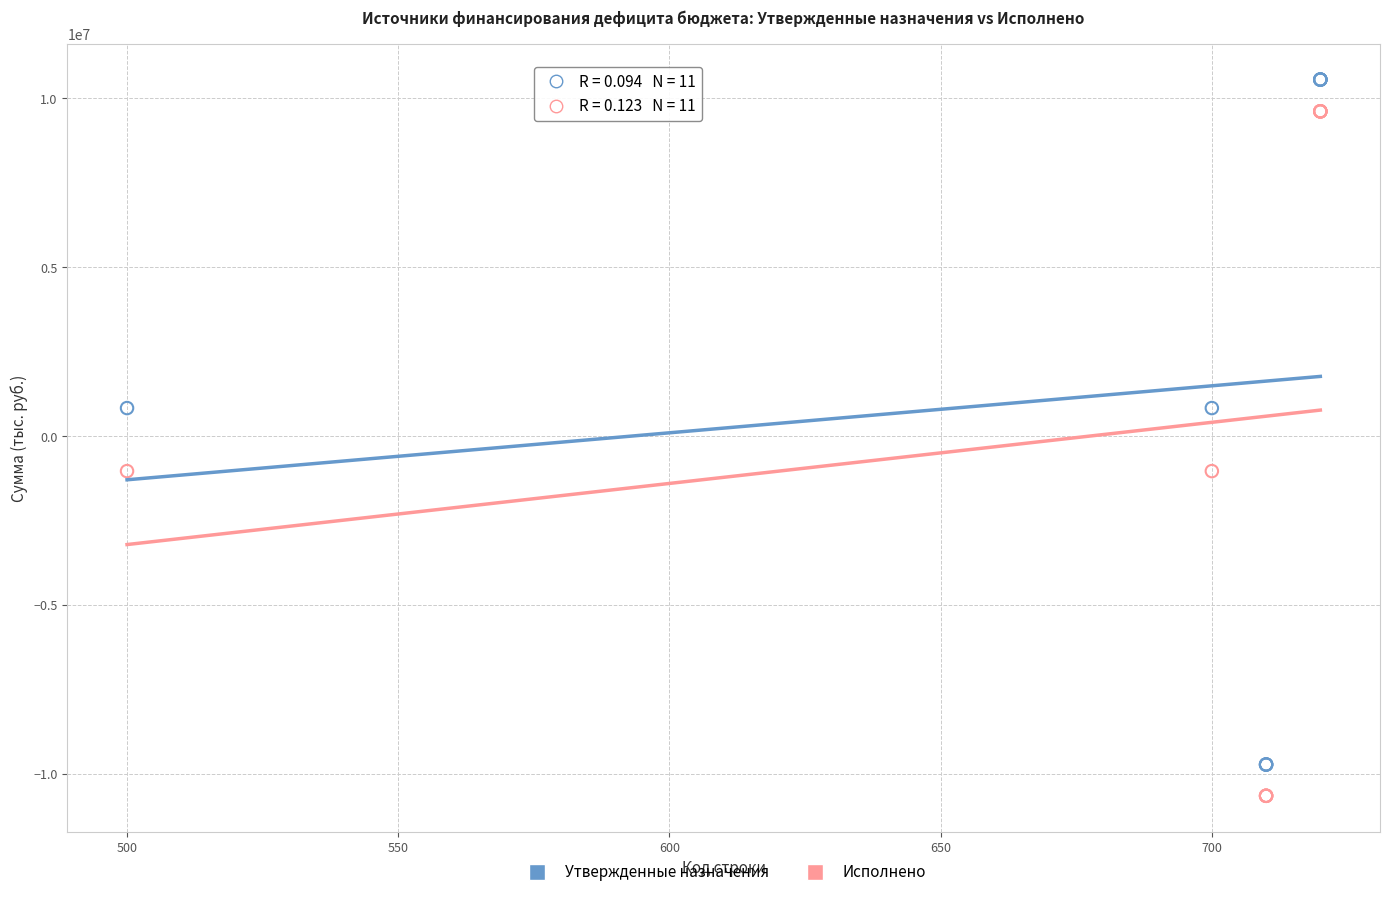

Which series has the widest spread of Y values?

Утвержденные назначения